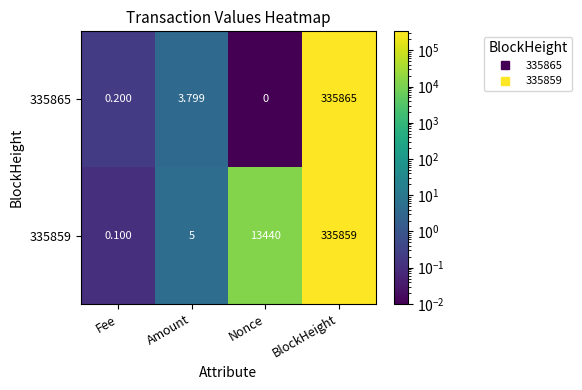

At Amount, list the series in order from smallest to largest.

335865, 335859